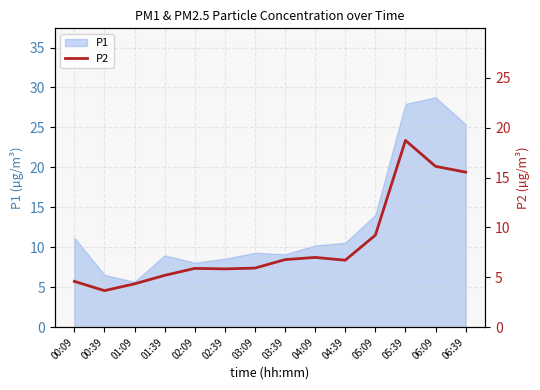

At which category does the data reach its first local peak?

02:09